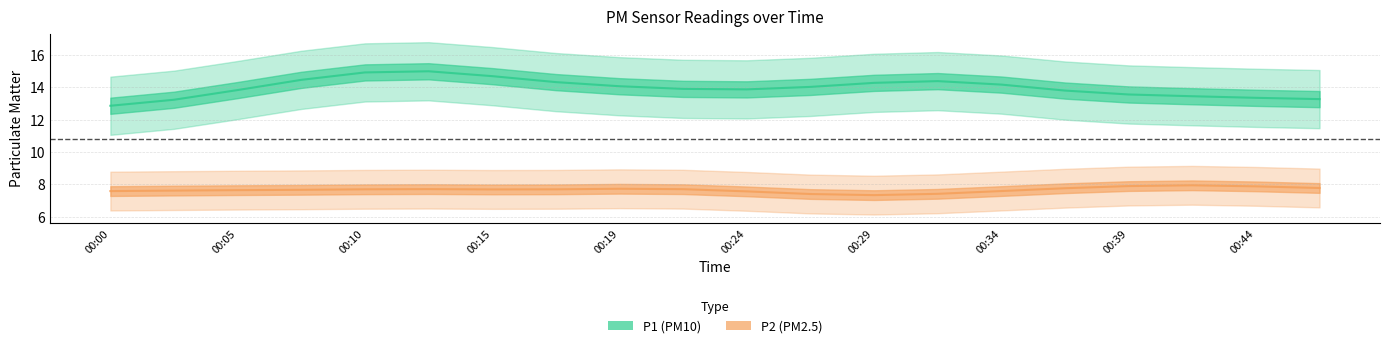

Which has a higher value, 00:24 or 00:02?

00:24